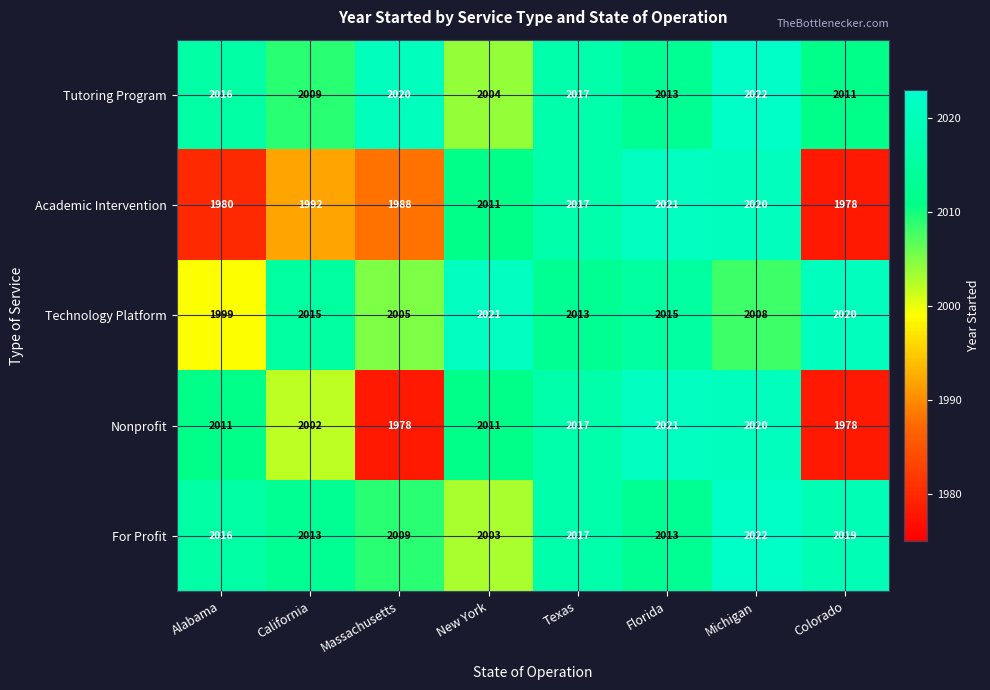

What is the total value across all series at New York?

10050